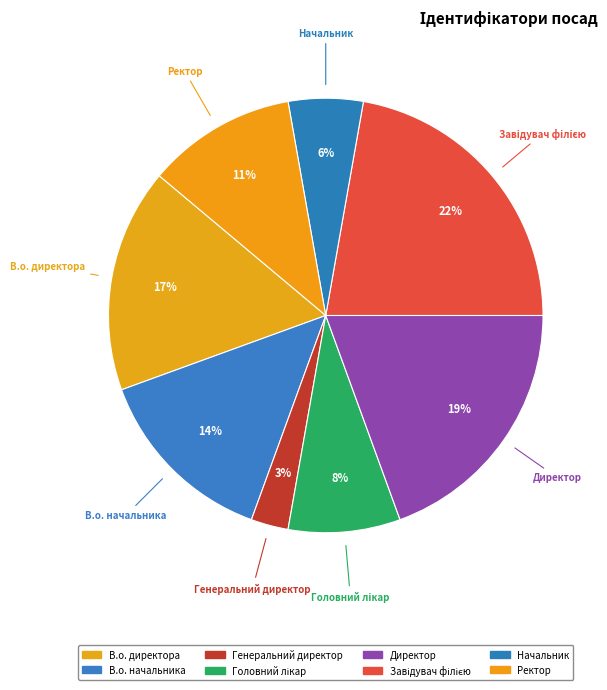

Which has a higher value, Завідувач філією or Генеральний директор?

Завідувач філією